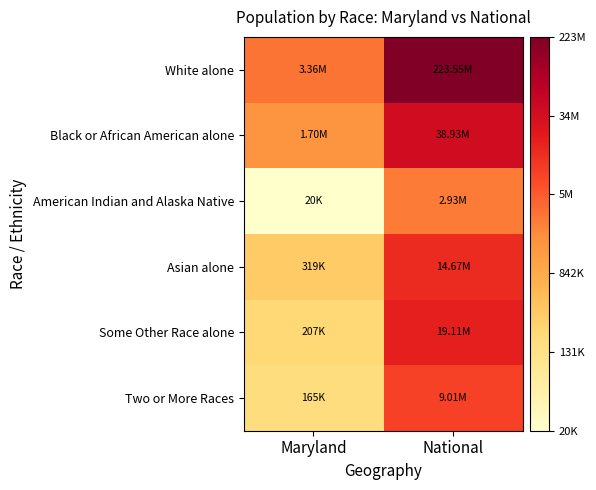

At National, list the series in order from largest to smallest.

White alone, Black or African American alone, Some Other Race alone, Asian alone, Two or More Races, American Indian and Alaska Native